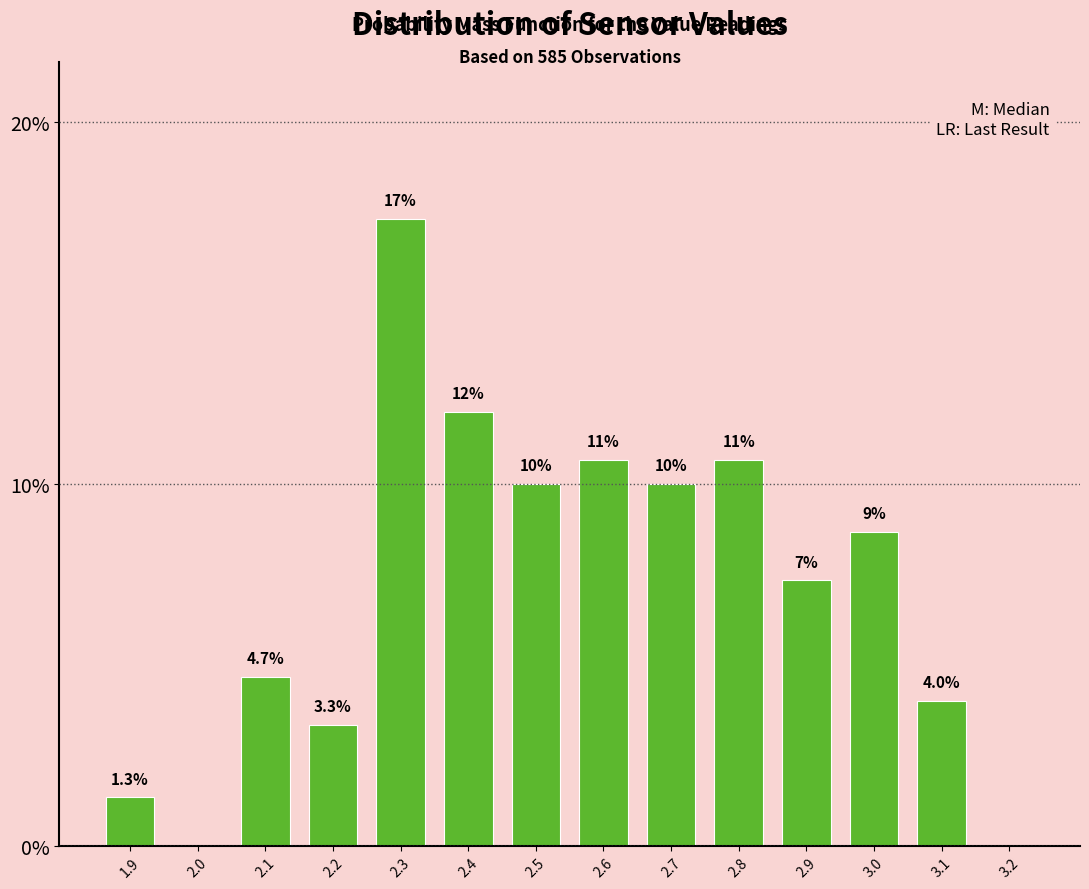

Reading left to right, extract all data points from this chart.

1.9=1.3	2.0=0.0	2.1=4.7	2.2=3.3	2.3=17.3	2.4=12.0	2.5=10.0	2.6=10.7	2.7=10.0	2.8=10.7	2.9=7.3	3.0=8.7	3.1=4.0	3.2=0.0